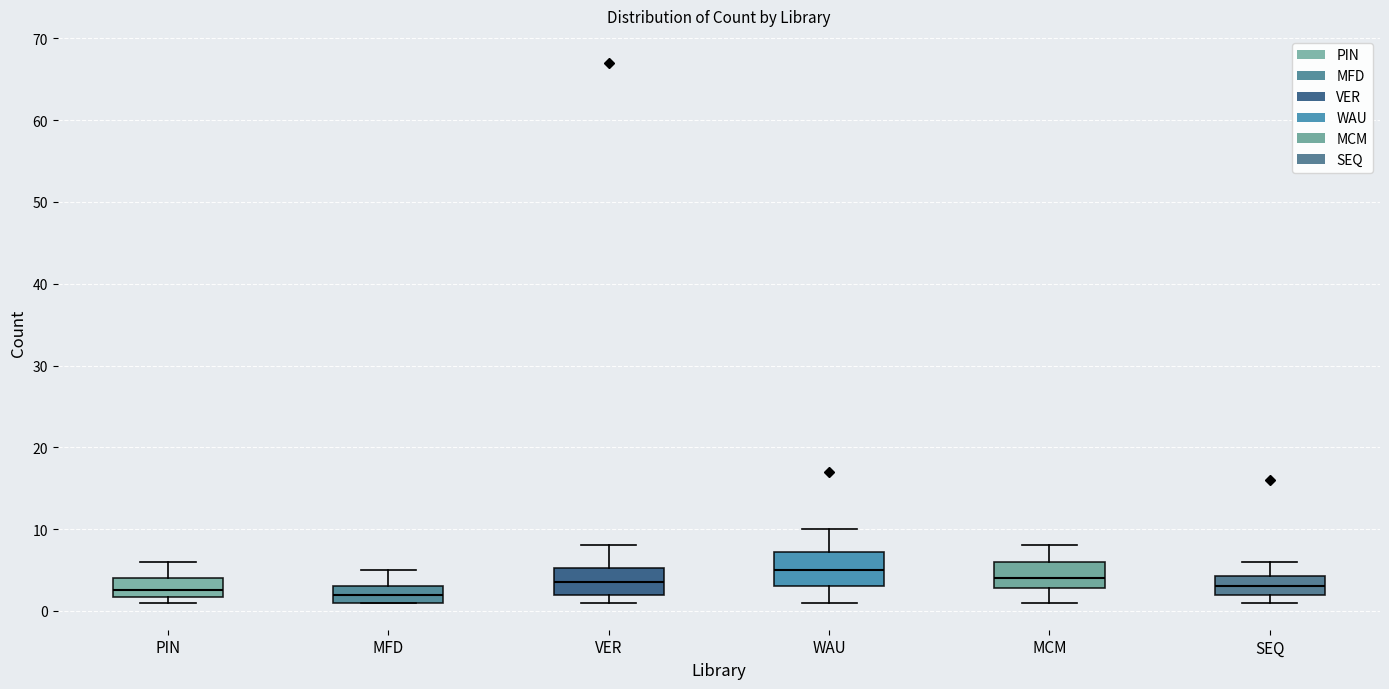

Reading left to right, read every box against the y-axis: the position of its median line, the range the box covers, and the ends of its whiskers. The values are not printed on the chart, so give them approximately, as read against the axis.

PIN: median 3, box 2 to 4, whiskers 1 to 6
MFD: median 2, box 1 to 3, whiskers 1 to 5
VER: median 4, box 2 to 5, whiskers 1 to 8
WAU: median 5, box 3 to 7, whiskers 1 to 10
MCM: median 4, box 3 to 6, whiskers 1 to 8
SEQ: median 3, box 2 to 4, whiskers 1 to 6